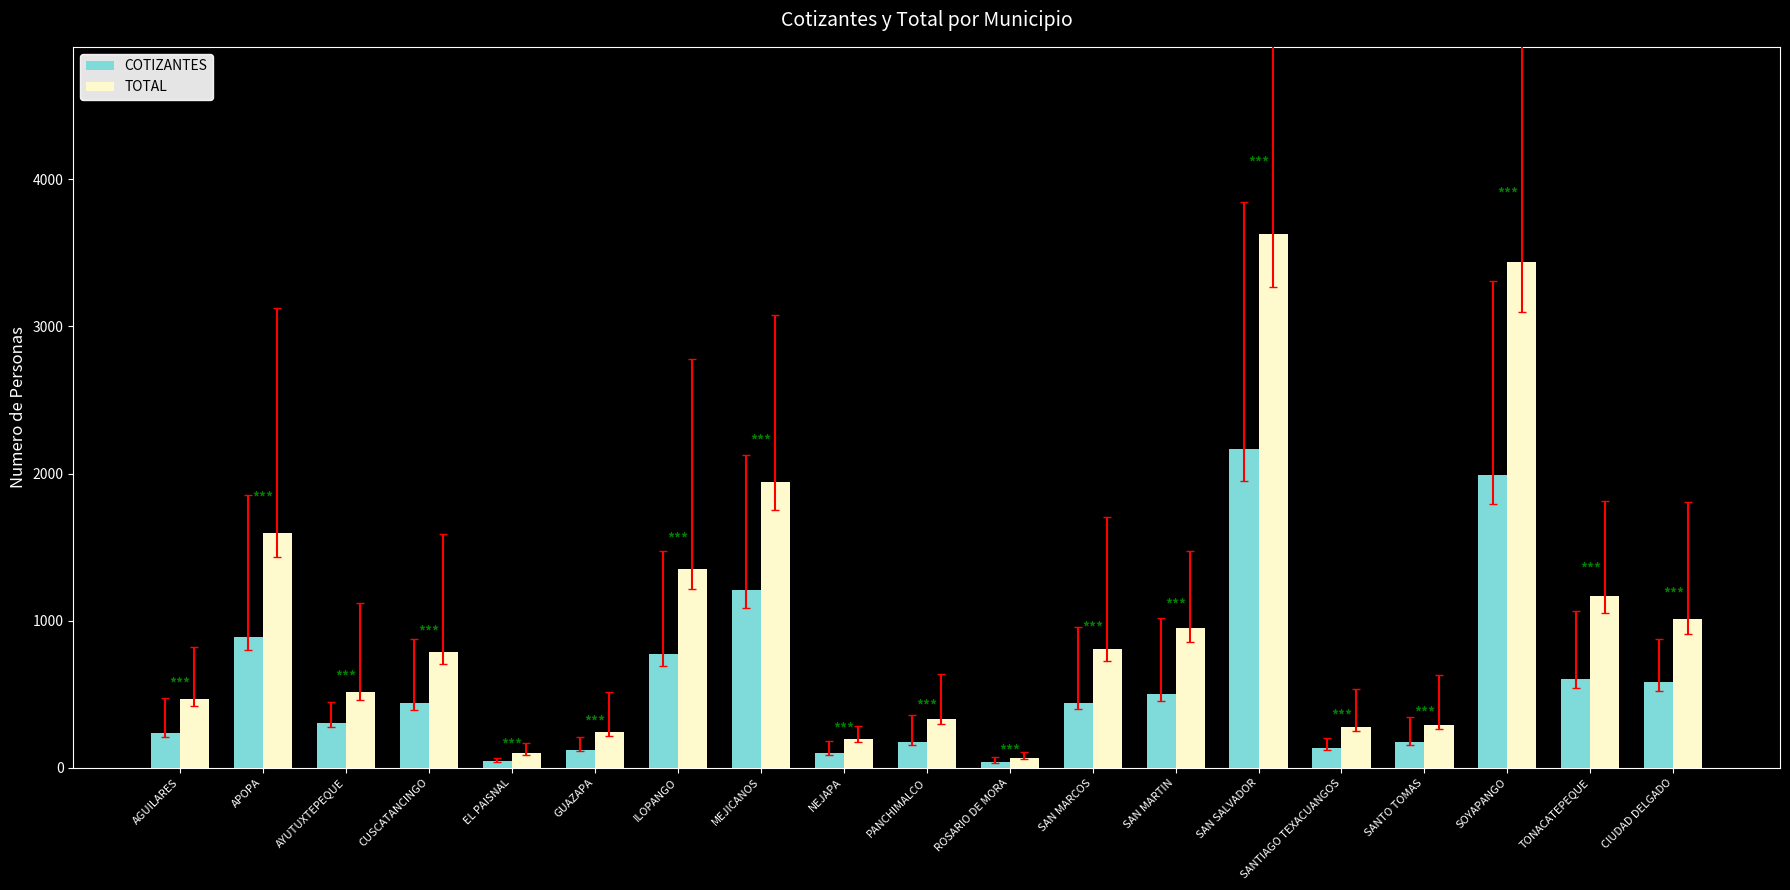

Rank the series at SANTIAGO TEXACUANGOS from highest to lowest value.

TOTAL, COTIZANTES